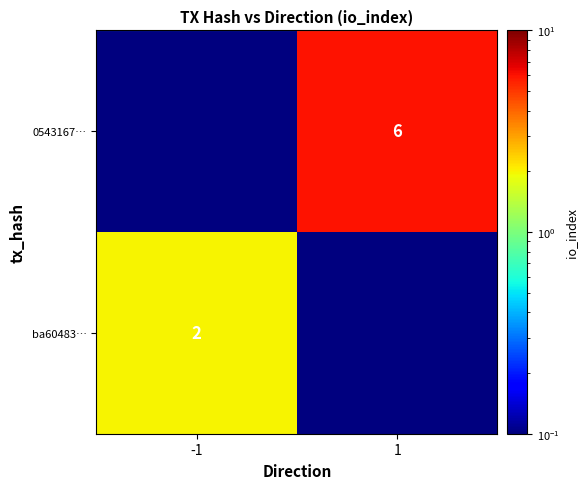

True or false: ba60483… has a value of 1.2 at -1.

False